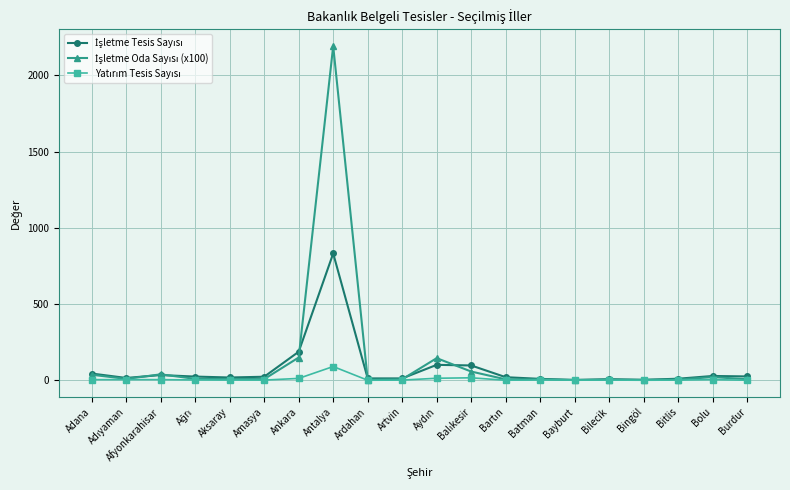

What is the label of the 20th point from the left?

Burdur